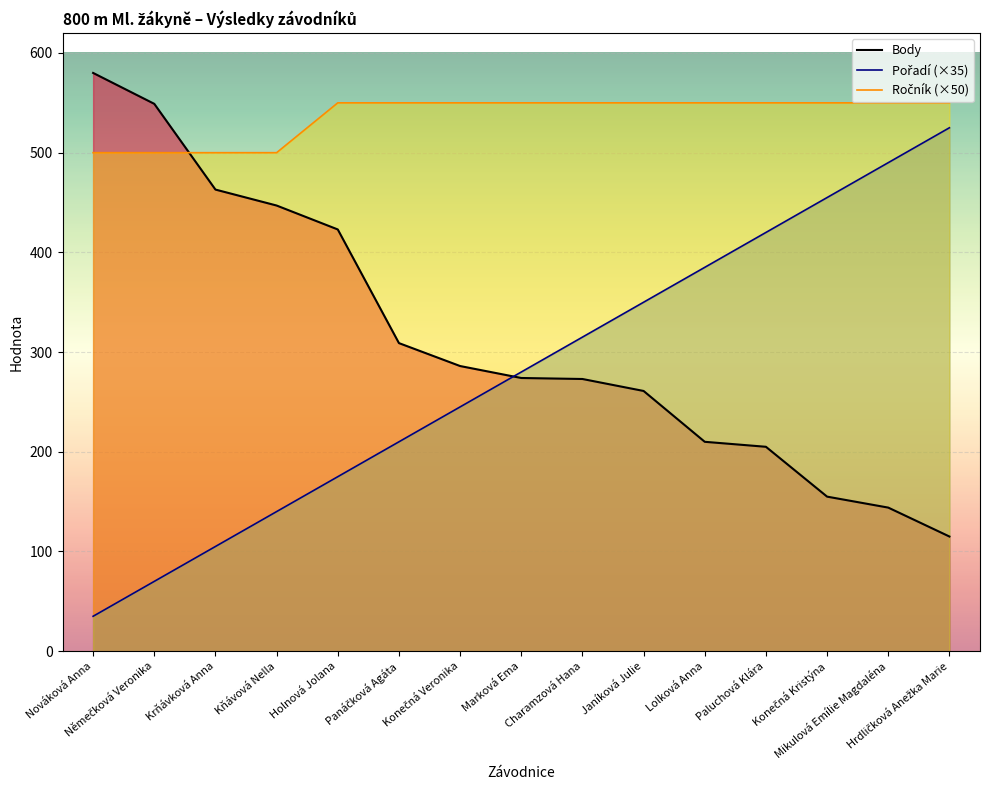

True or false: Ročník (×50) and Body intersect in this chart.

True